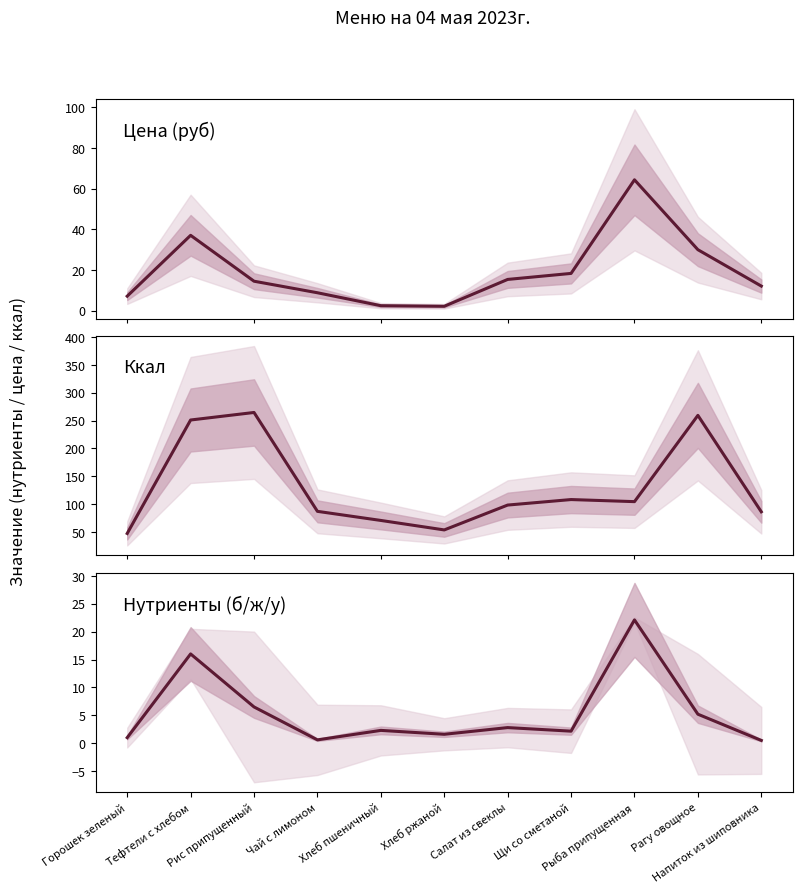

What is the spread (max minus min) of values at Рыба припущенная?

82.6